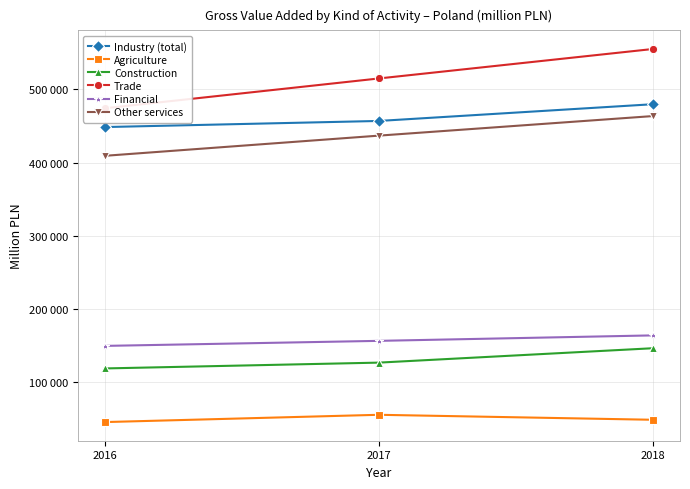

How many lines are shown in the chart?

6